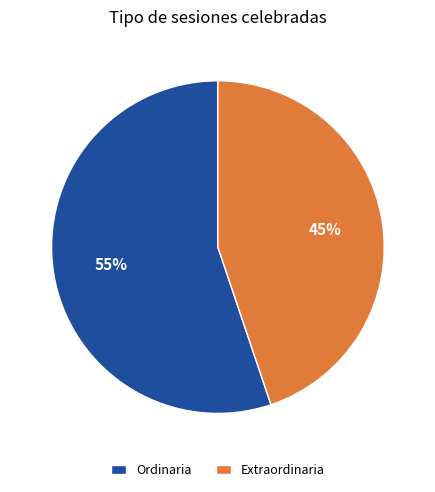

Count the number of slices in the pie.

2